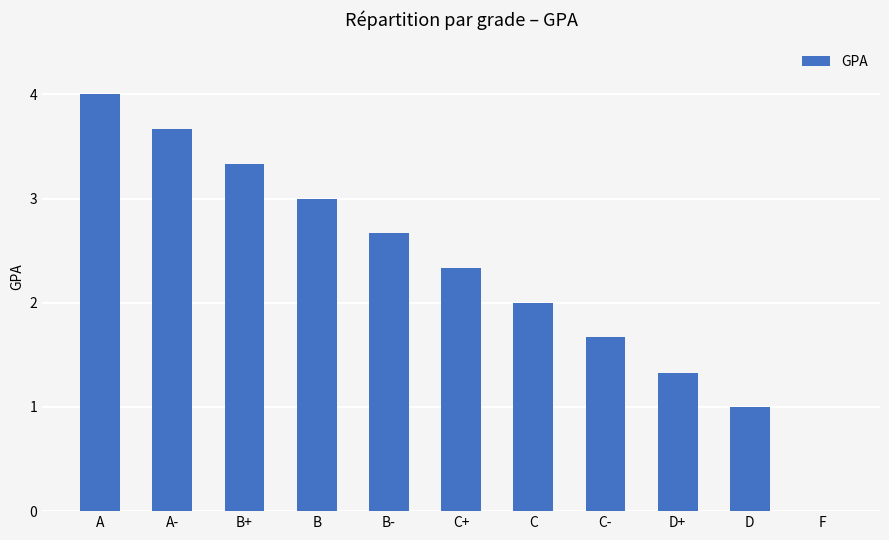

The value at A is 4.0. True or false?

True